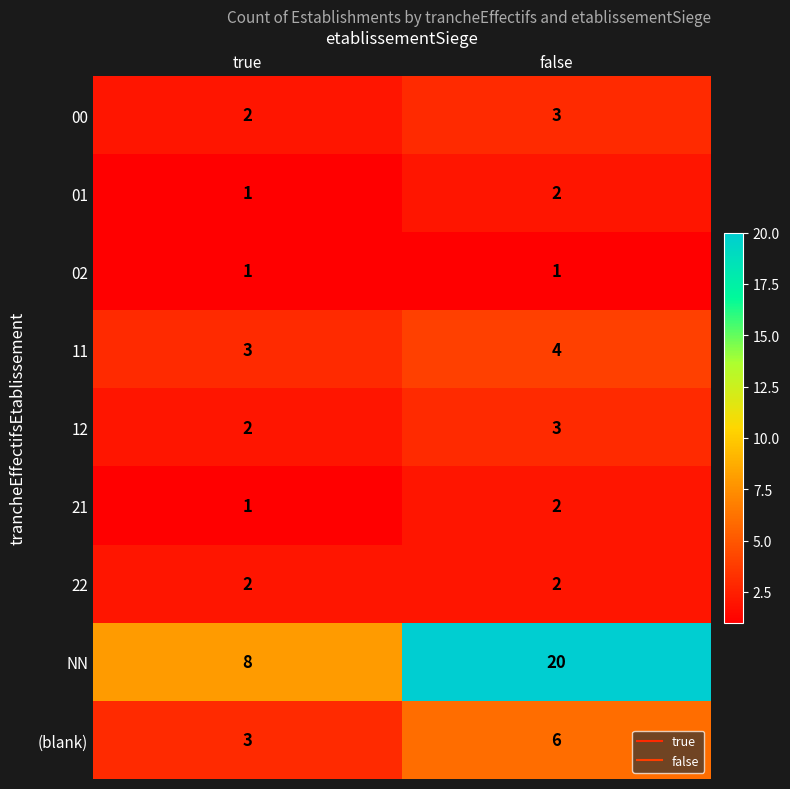

Which series has the largest range (max minus min)?

NN